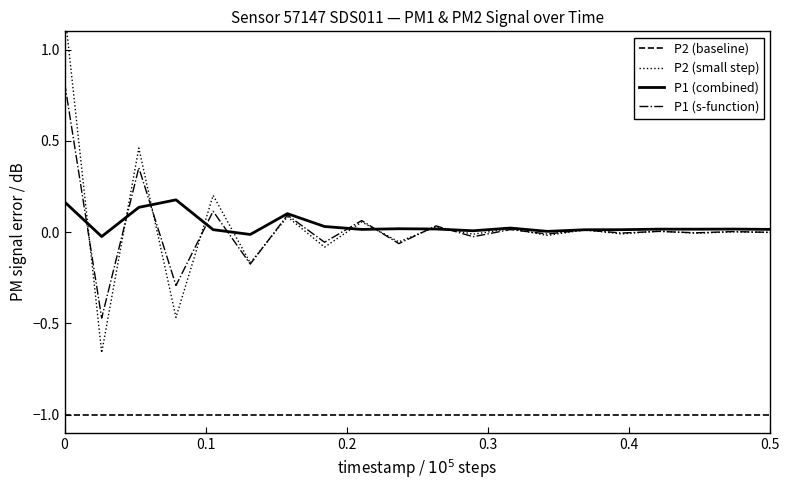

How many values in P1 (s-function) are above zero?

10